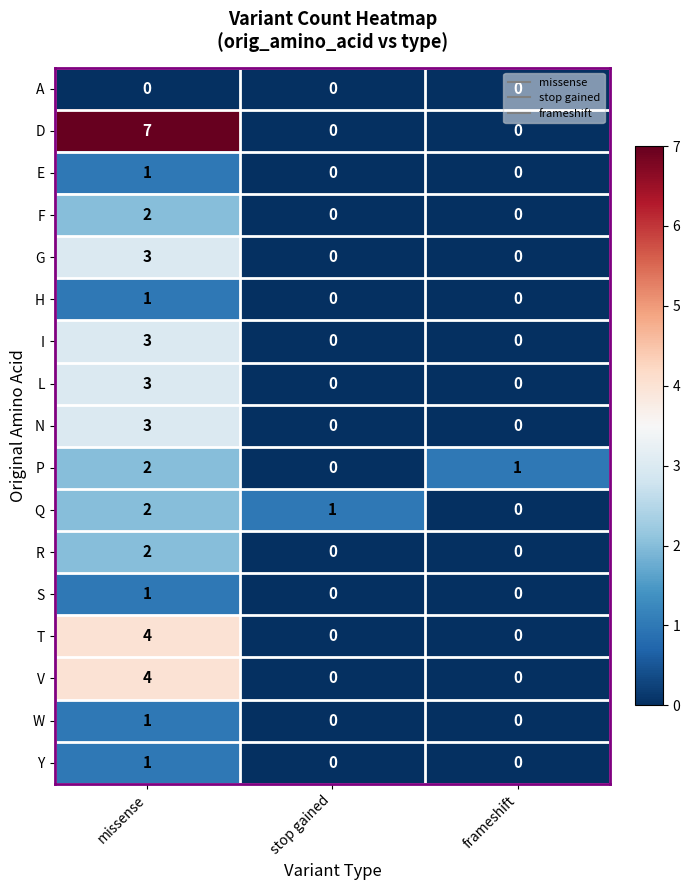

Where is Q nearest to the value 1?

stop gained